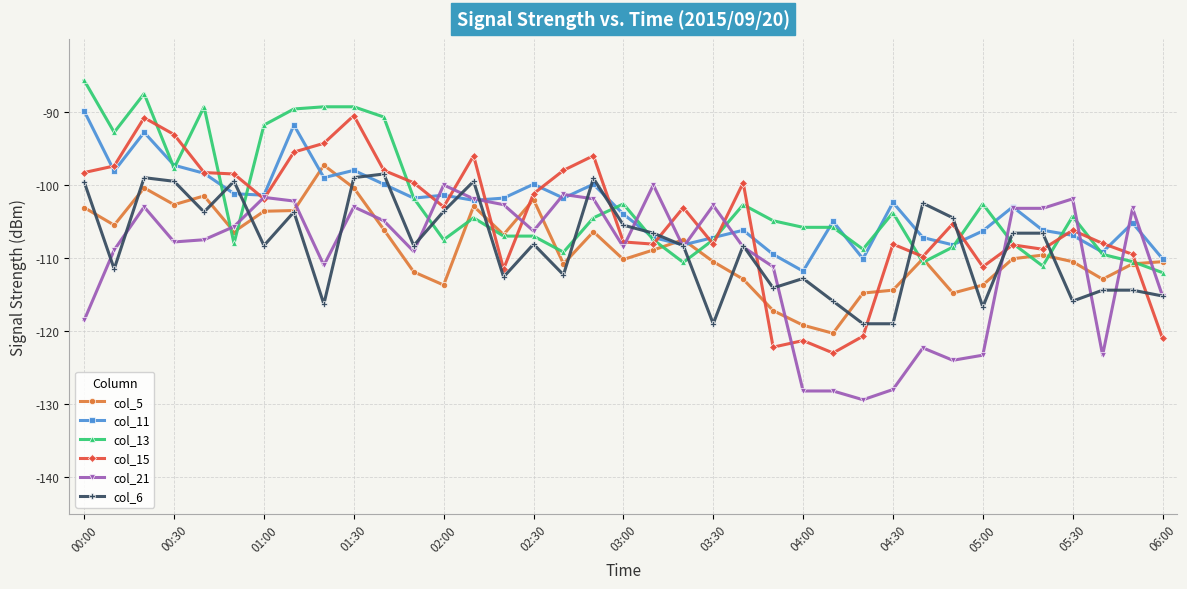

Which series has the widest spread of values?

col_15